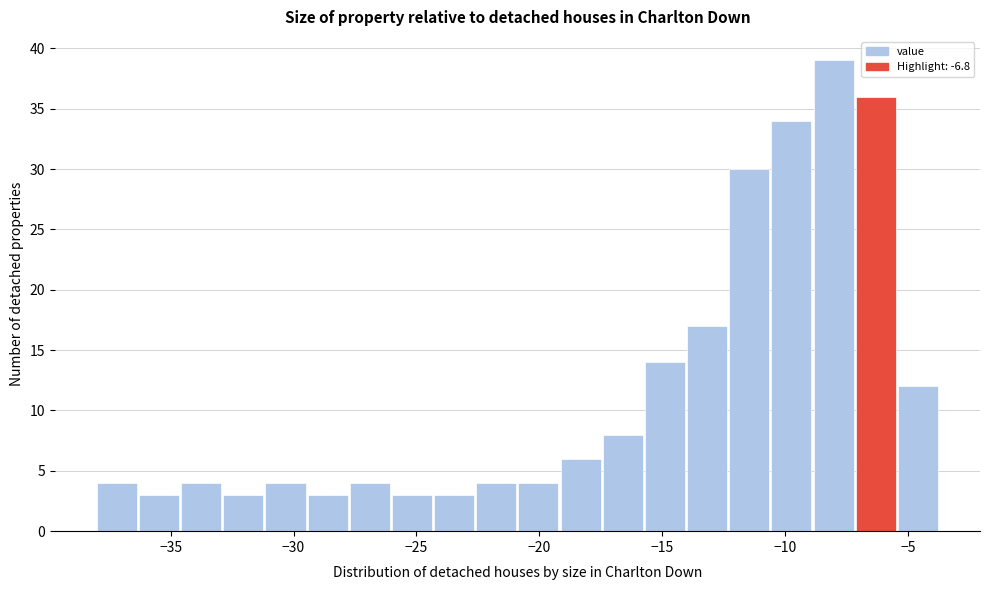

Around what value on the x-axis is the tallest bar? Give the approximate position of its centre, as read against the axis.

-8.0